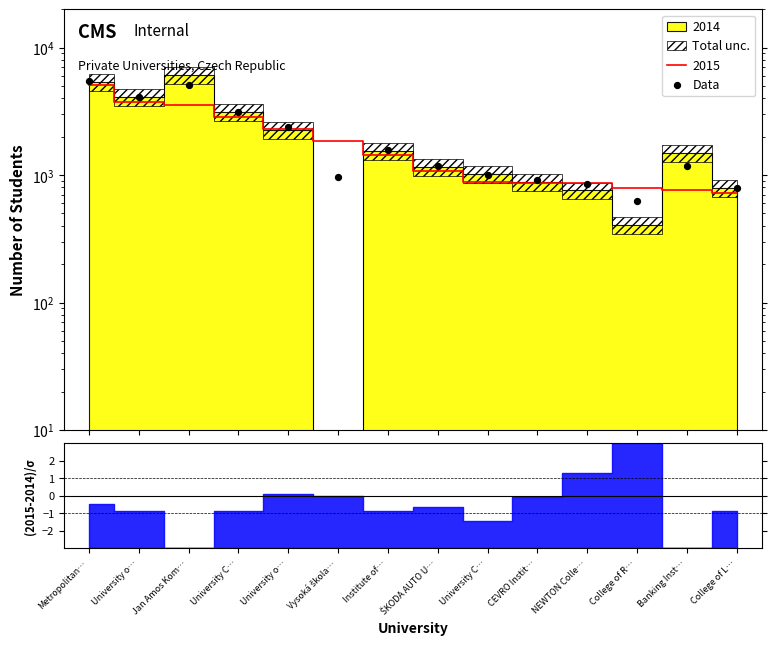

What is the ratio of the value at Metropolitan… to the value at CEVRO Instit…?

6.0